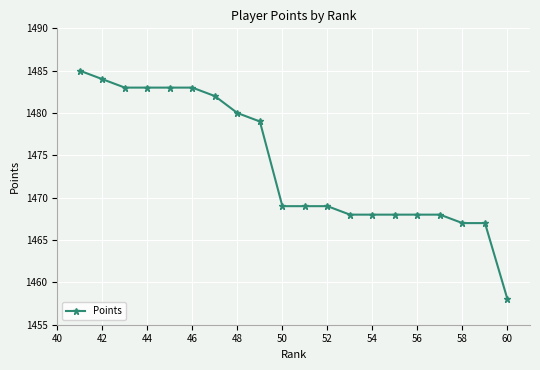

What is the smallest value displayed?

1458